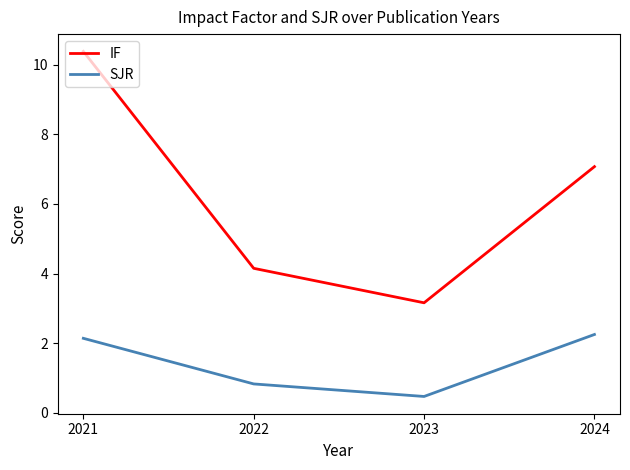

In IF, how many points are lower than both neighbors (excluding endpoints)?

1